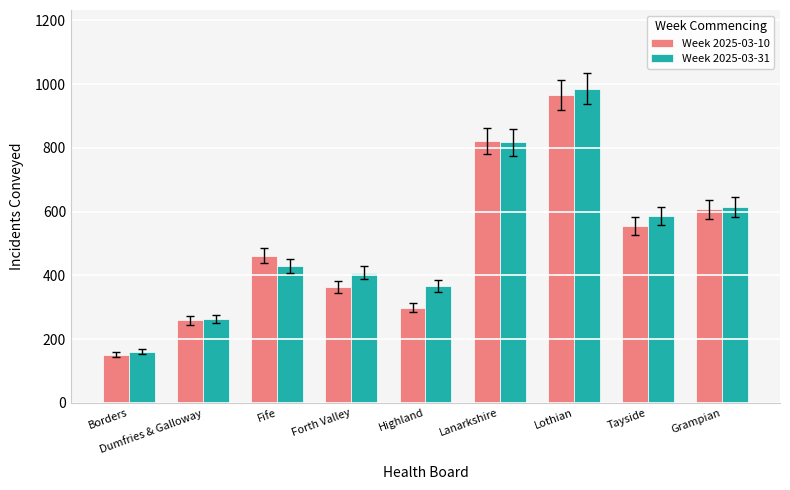

What is the value of the Week 2025-03-10 bar at the 1st from the left?

152